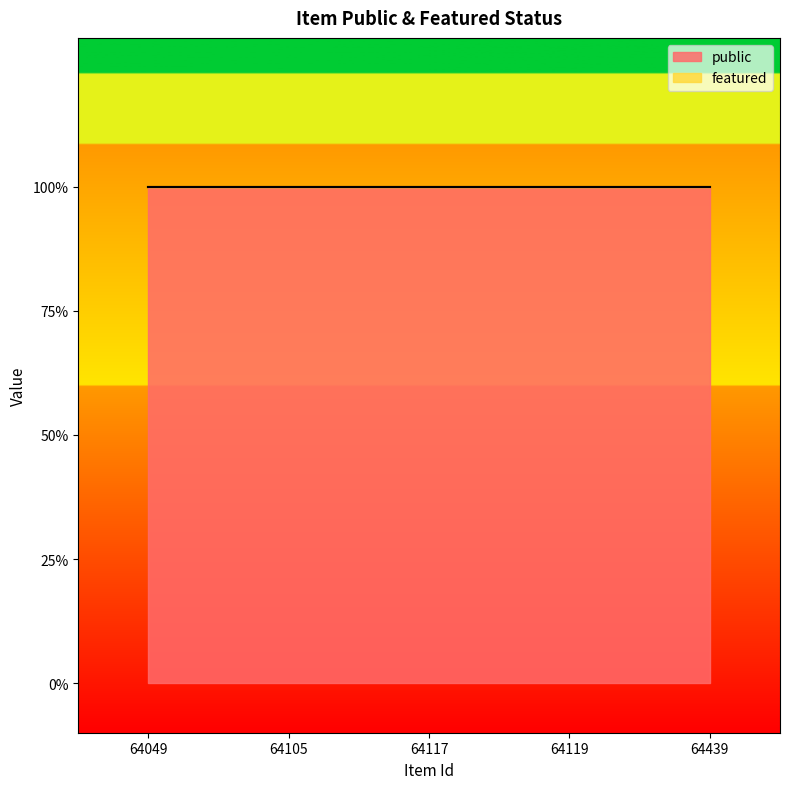

True or false: featured has more than 1 points higher than both neighbors.

False